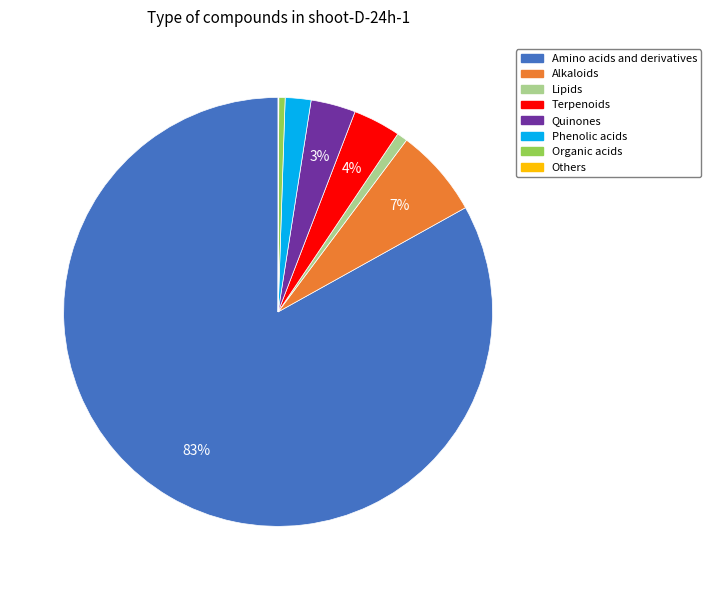

What is the ratio of the value at Phenolic acids to the value at Alkaloids?

0.3